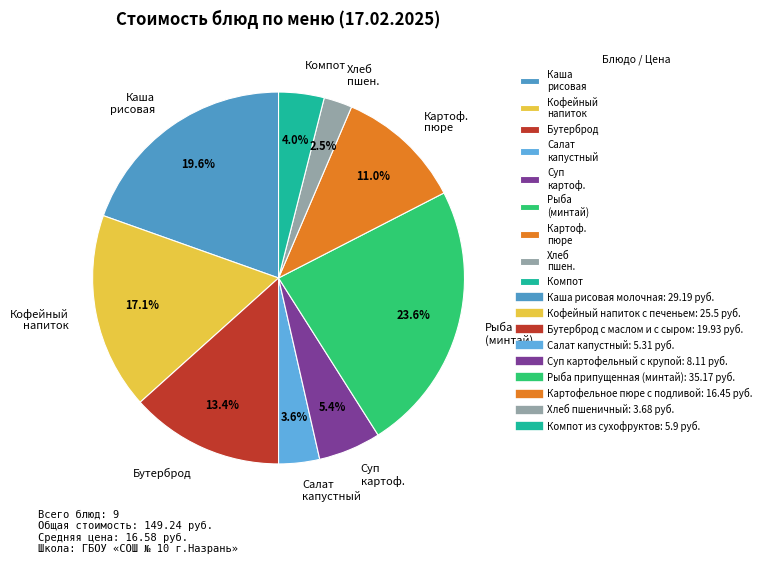

Does Бутерброд account for over 50% of the chart?

No